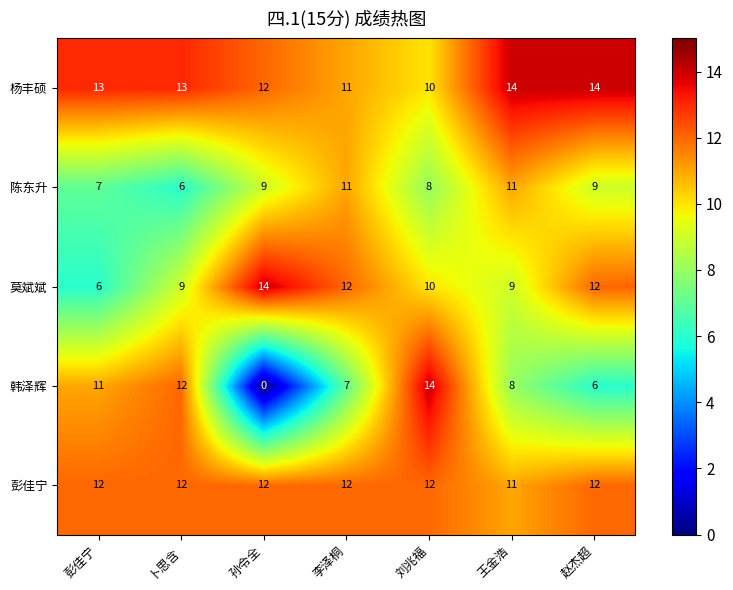

What is the difference between the highest and lowest values at 刘兆福?

6